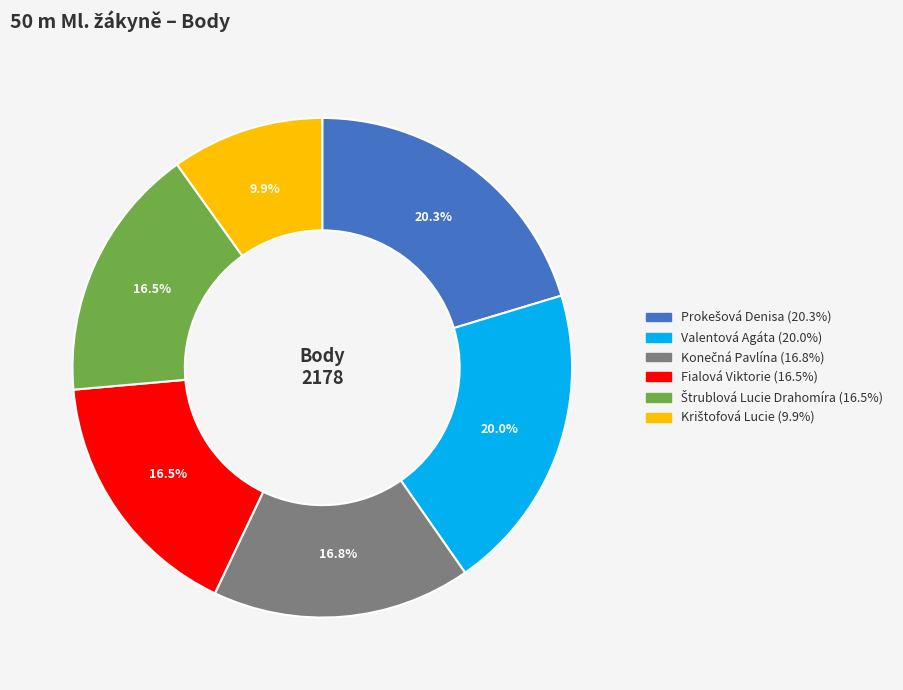

Is there any slice that represents more than half of the pie?

No